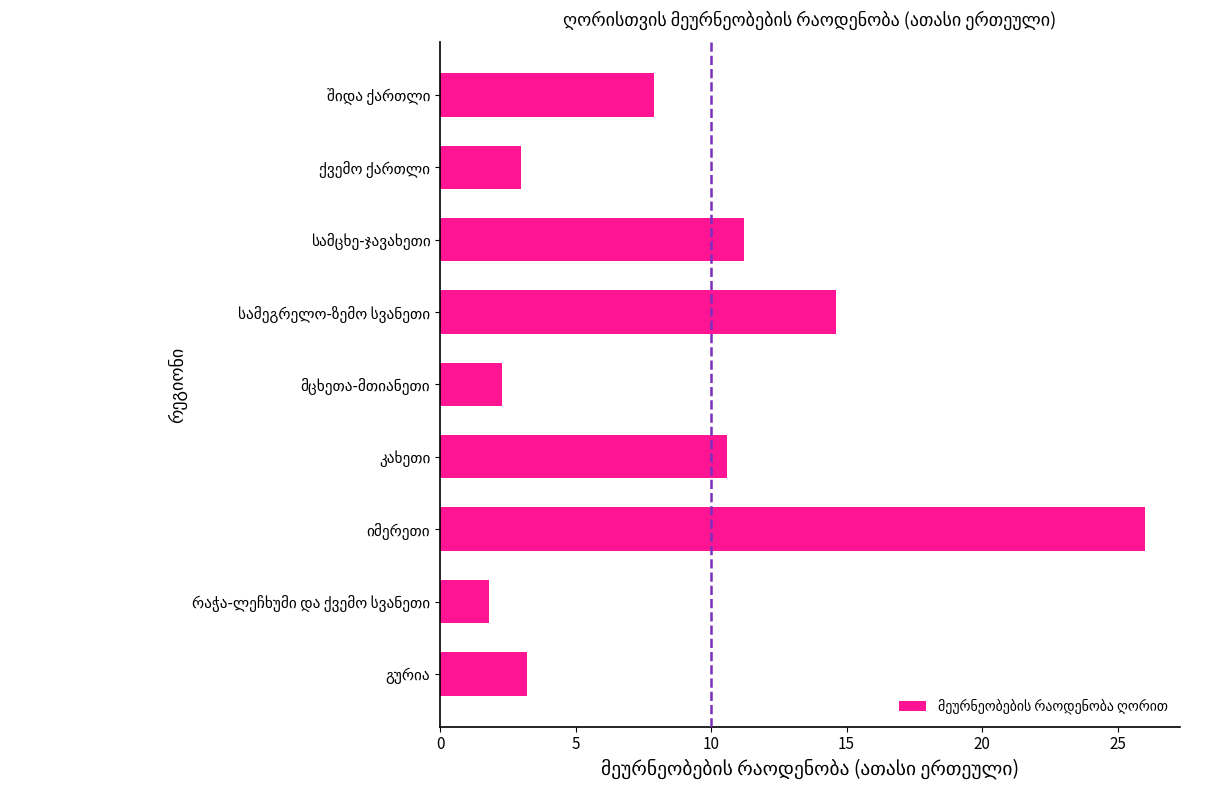

How many series are shown in this chart?

1